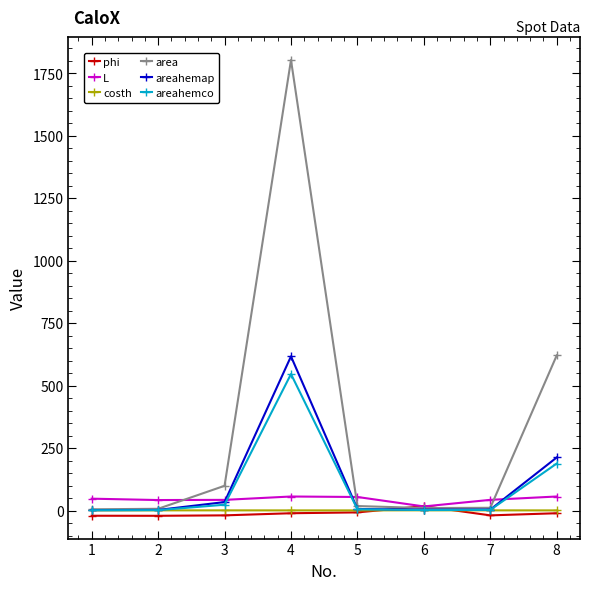

How many data points does each series have?

8